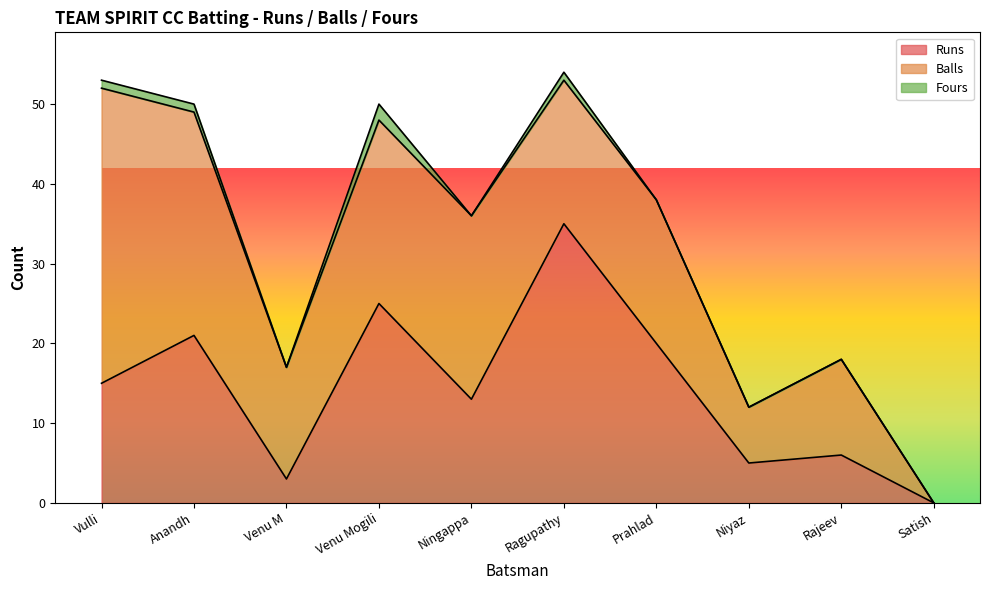

Reading left to right, extract all data points from this chart.

Runs: Vulli=15	Anandh=21	Venu M=3	Venu Mogili=25	Ningappa=13	Ragupathy=35	Prahlad=20	Niyaz=5	Rajeev=6	Satish=0
Balls: Vulli=37	Anandh=28	Venu M=14	Venu Mogili=23	Ningappa=23	Ragupathy=18	Prahlad=18	Niyaz=7	Rajeev=12	Satish=0
Fours: Vulli=1	Anandh=1	Venu M=0	Venu Mogili=2	Ningappa=0	Ragupathy=1	Prahlad=0	Niyaz=0	Rajeev=0	Satish=0